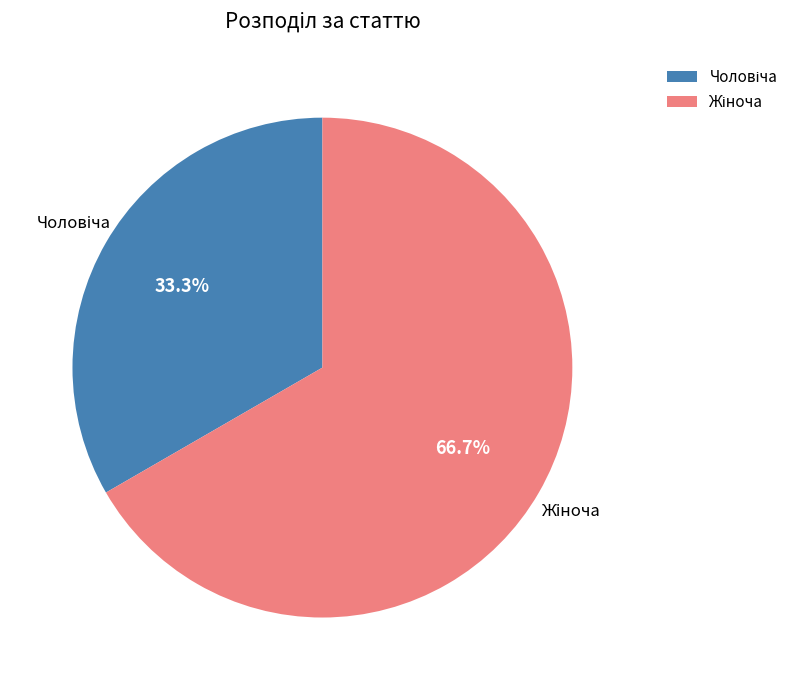

How many segments does this pie chart have?

2